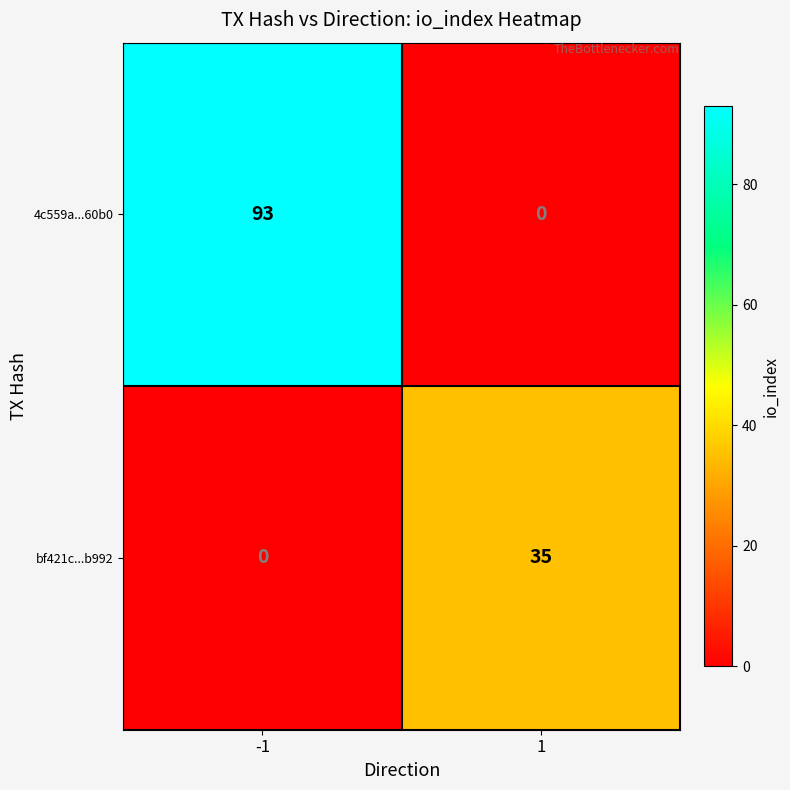

Reading left to right, what are all the values shown in this chart?

4c559a...60b0: -1=93	1=0
bf421c...b992: -1=0	1=35